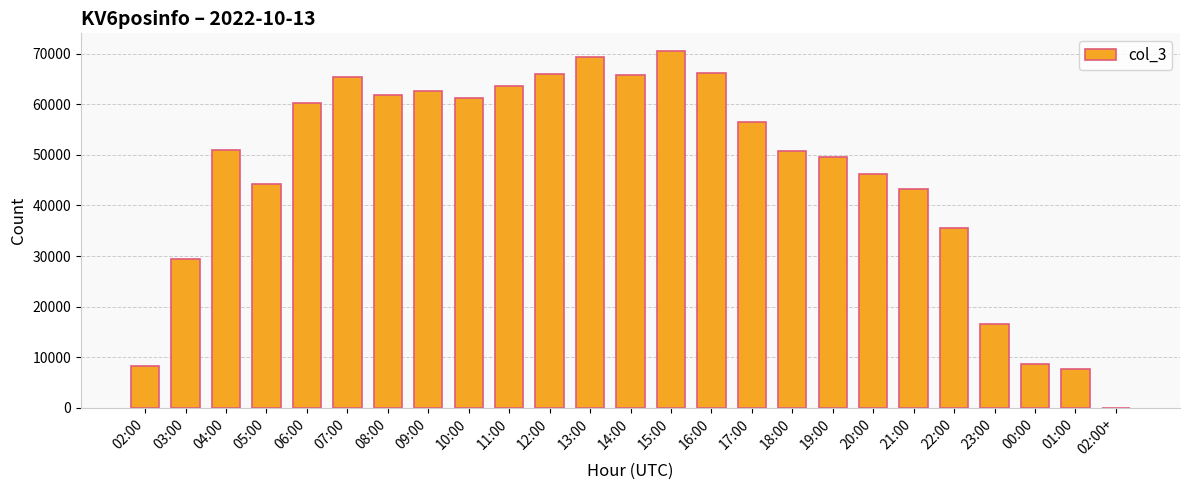

What is the sum of all values?

1160417